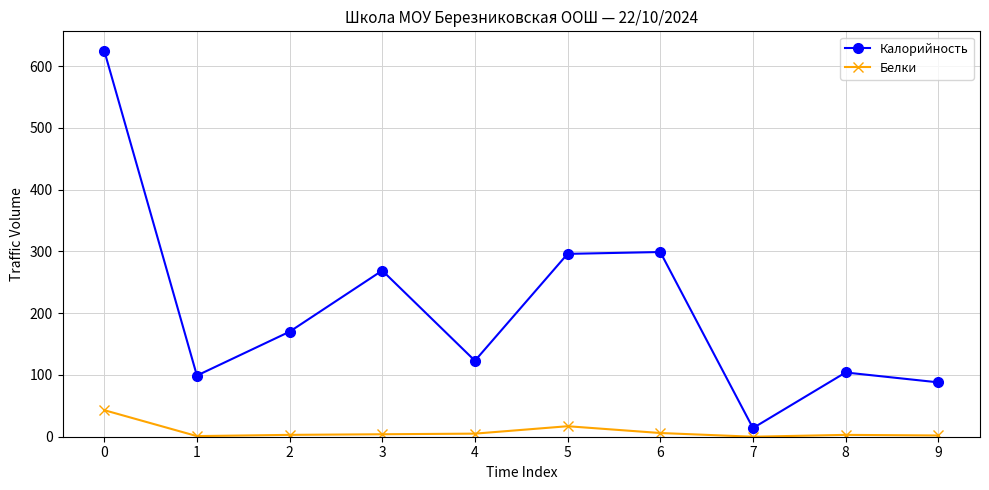

At which label does Калорийность reach its minimum?

7